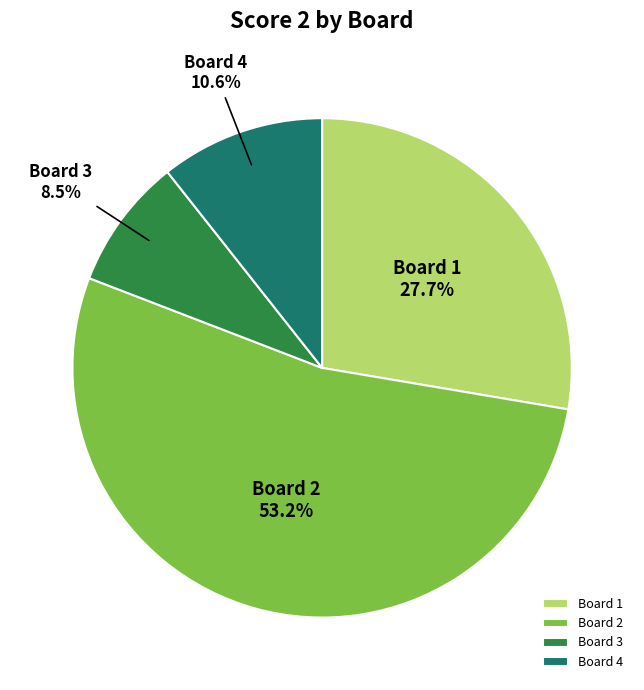

What is the ratio of the value at Board 2 to the value at Board 4?

5.0